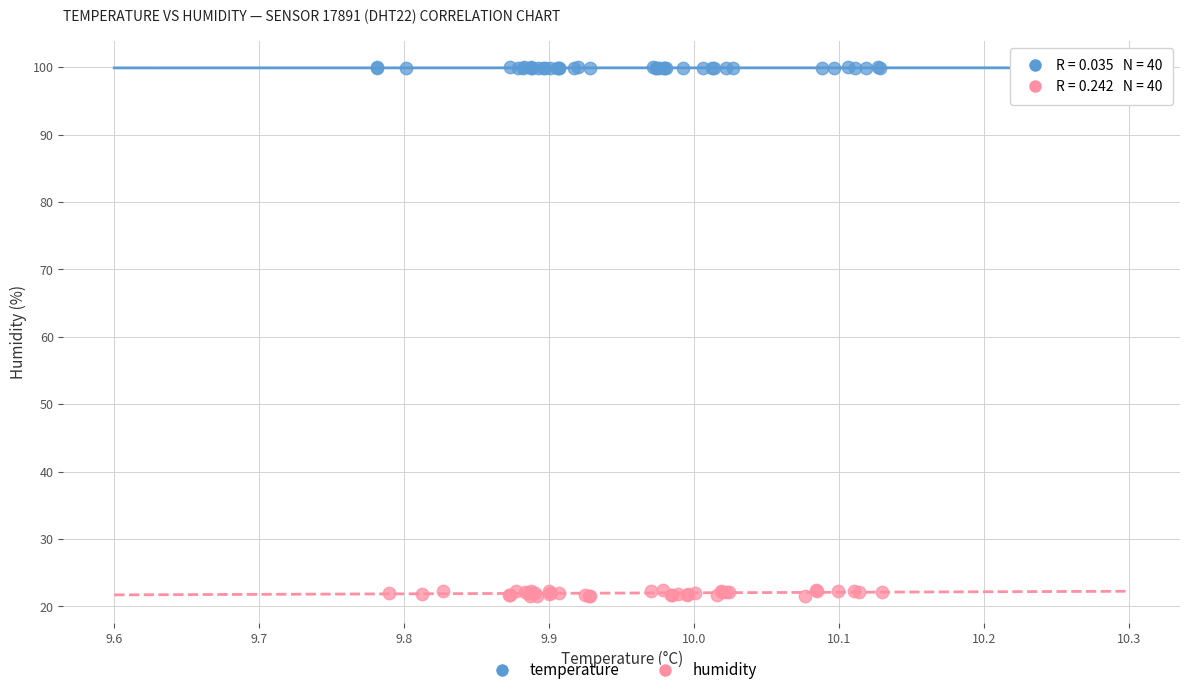

Which series contains the lowest Y value?

humidity